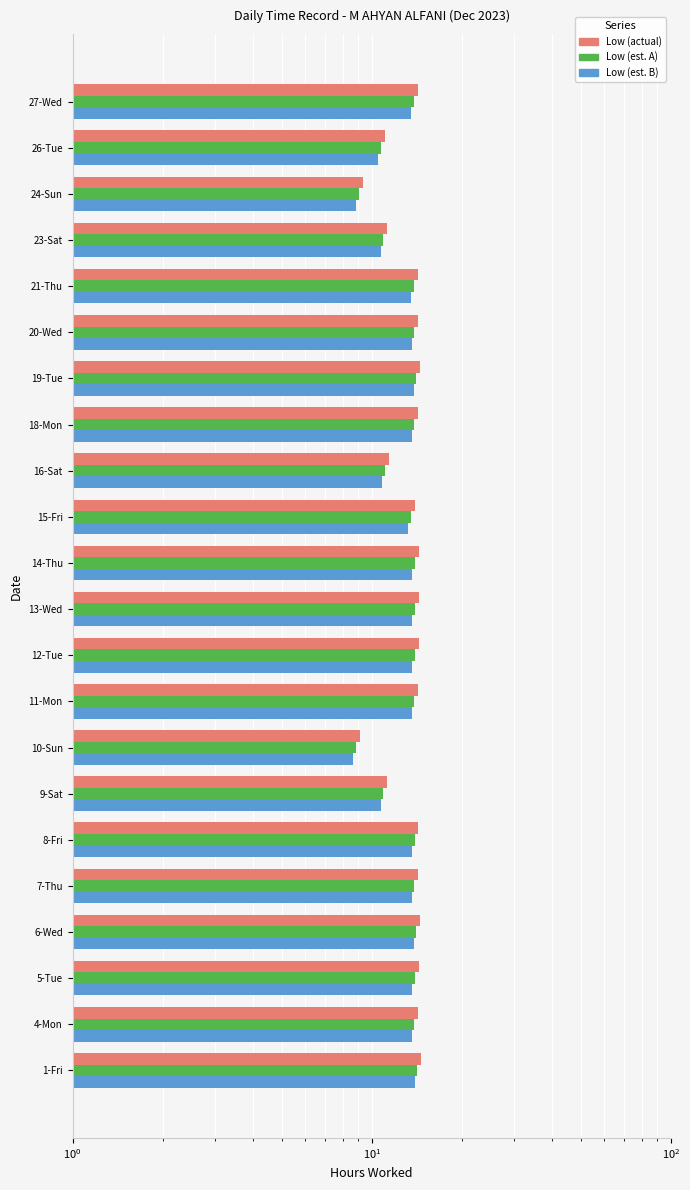

What is the average value of the Low (actual) series?

13.3